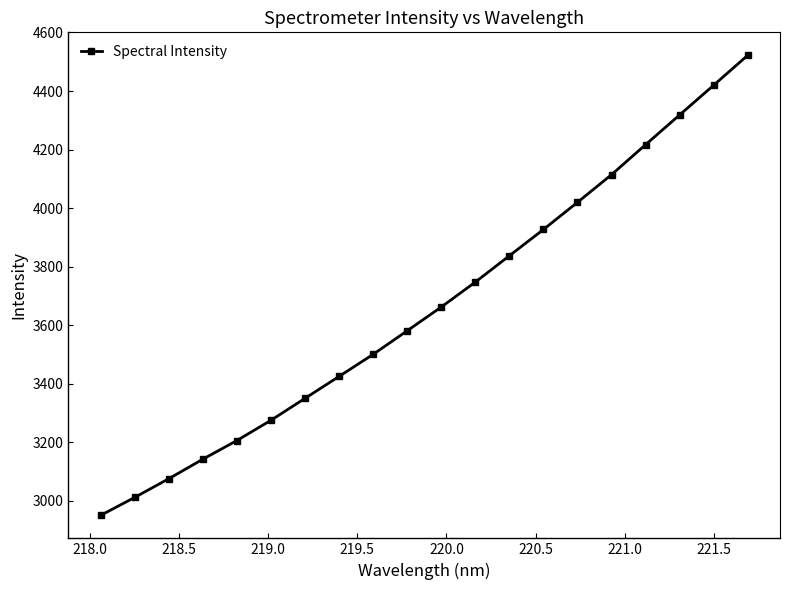

What is the value of the 10th point from the left?

3581.4